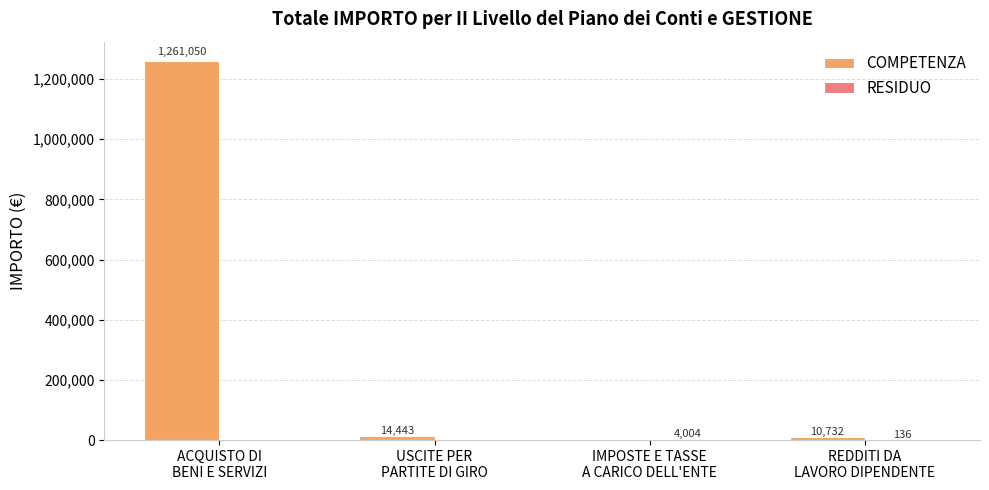

Which series has the largest total across all categories?

COMPETENZA